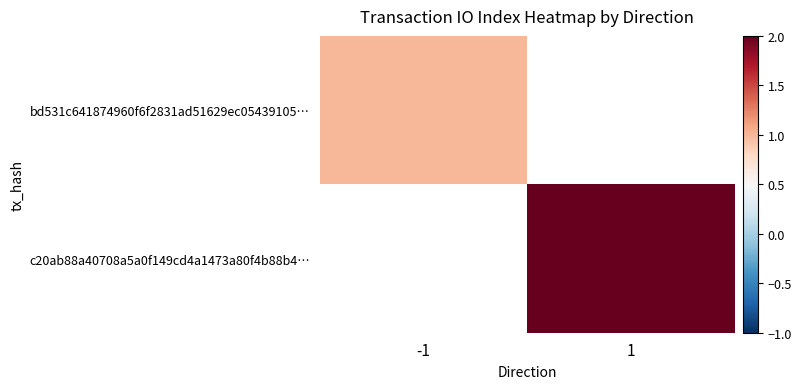

At which label is bd531c641874960f6f2831ad51629ec05439105… closest to 1?

-1